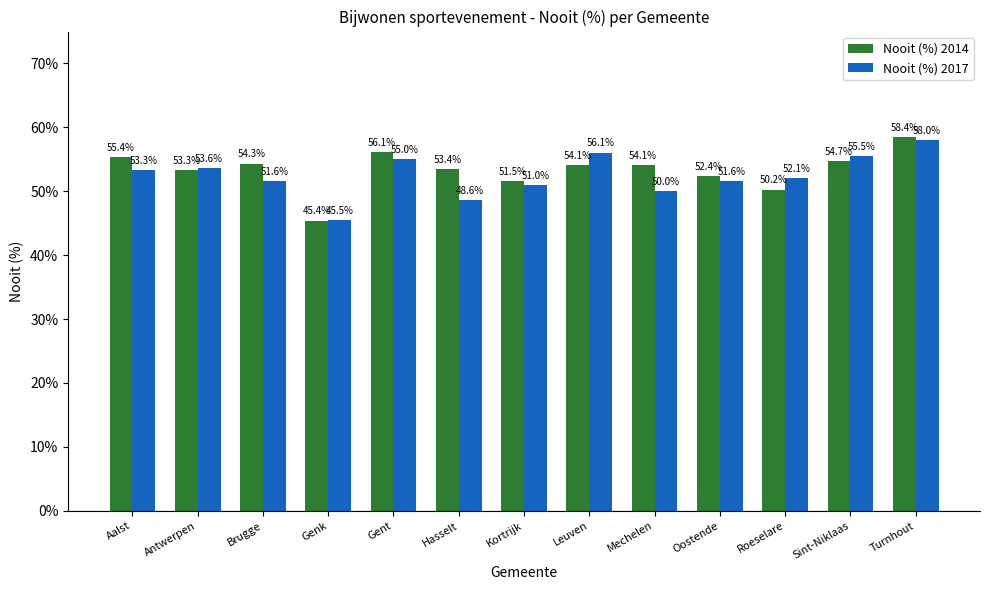

What position from the right is Kortrijk?

7